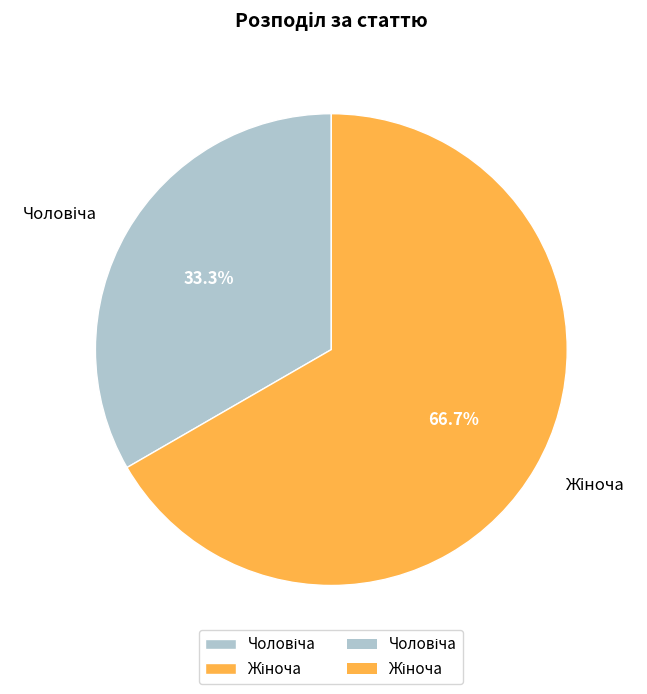

Between Чоловіча and Жіноча, which is larger?

Жіноча